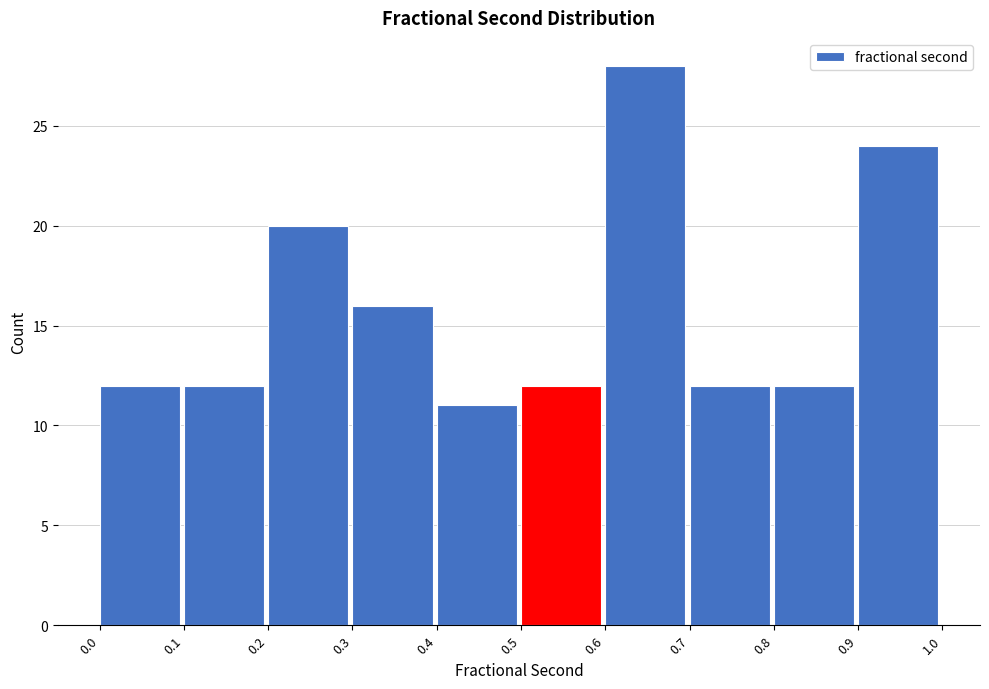

Reading left to right, transcribe this chart: for each bar, give the range it covers on the x-axis and its height. The values are not printed on the chart, so give them approximately, as read against the axis.

0.0 to 0.1: 12
0.1 to 0.2: 12
0.2 to 0.3: 20
0.3 to 0.4: 16
0.4 to 0.5: 11
0.5 to 0.6: 12
0.6 to 0.7: 28
0.7 to 0.8: 12
0.8 to 0.9: 12
0.9 to 1.0: 24